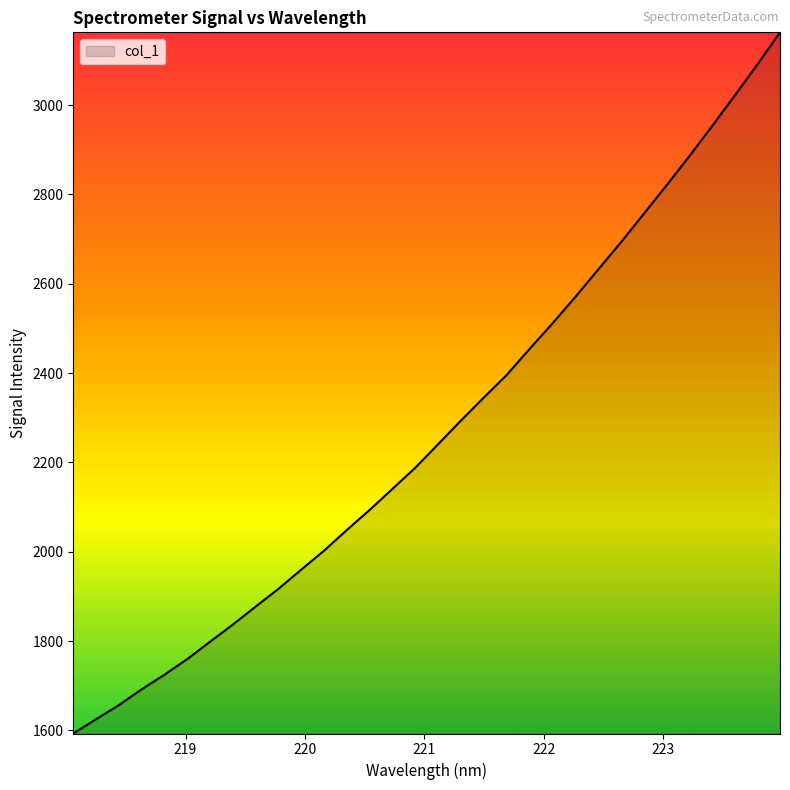

How many categories are shown in the chart?

32